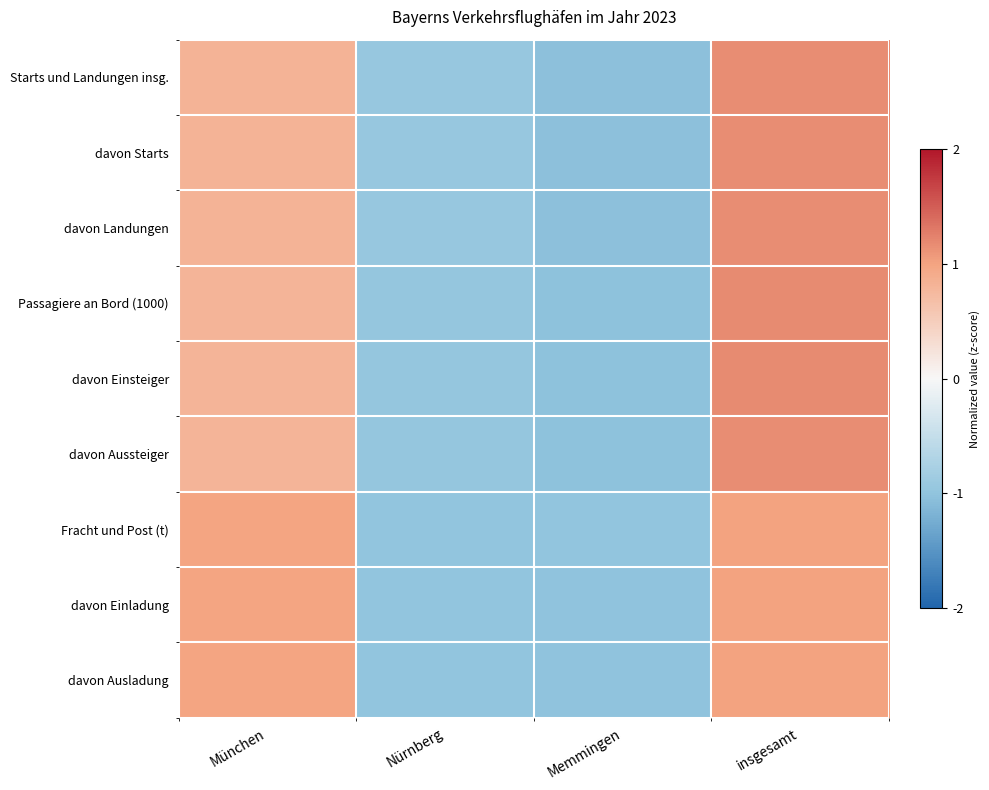

Reading right to left, list all the values displayed in this chart.

Starts und Landungen insg.: insgesamt=1.2	Memmingen=-1.0	Nürnberg=-0.9	München=0.8
davon Starts: insgesamt=1.2	Memmingen=-1.0	Nürnberg=-0.9	München=0.8
davon Landungen: insgesamt=1.2	Memmingen=-1.0	Nürnberg=-0.9	München=0.8
Passagiere an Bord (1000): insgesamt=1.2	Memmingen=-1.0	Nürnberg=-1.0	München=0.8
davon Einsteiger: insgesamt=1.2	Memmingen=-1.0	Nürnberg=-1.0	München=0.8
davon Aussteiger: insgesamt=1.2	Memmingen=-1.0	Nürnberg=-1.0	München=0.8
Fracht und Post (t): insgesamt=1.0	Memmingen=-1.0	Nürnberg=-1.0	München=1.0
davon Einladung: insgesamt=1.0	Memmingen=-1.0	Nürnberg=-1.0	München=1.0
davon Ausladung: insgesamt=1.0	Memmingen=-1.0	Nürnberg=-1.0	München=1.0